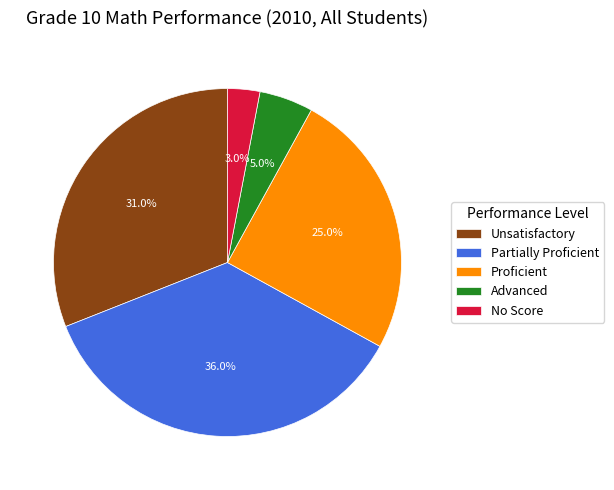

The Partially Proficient slice represents 36% of the pie. True or false?

True